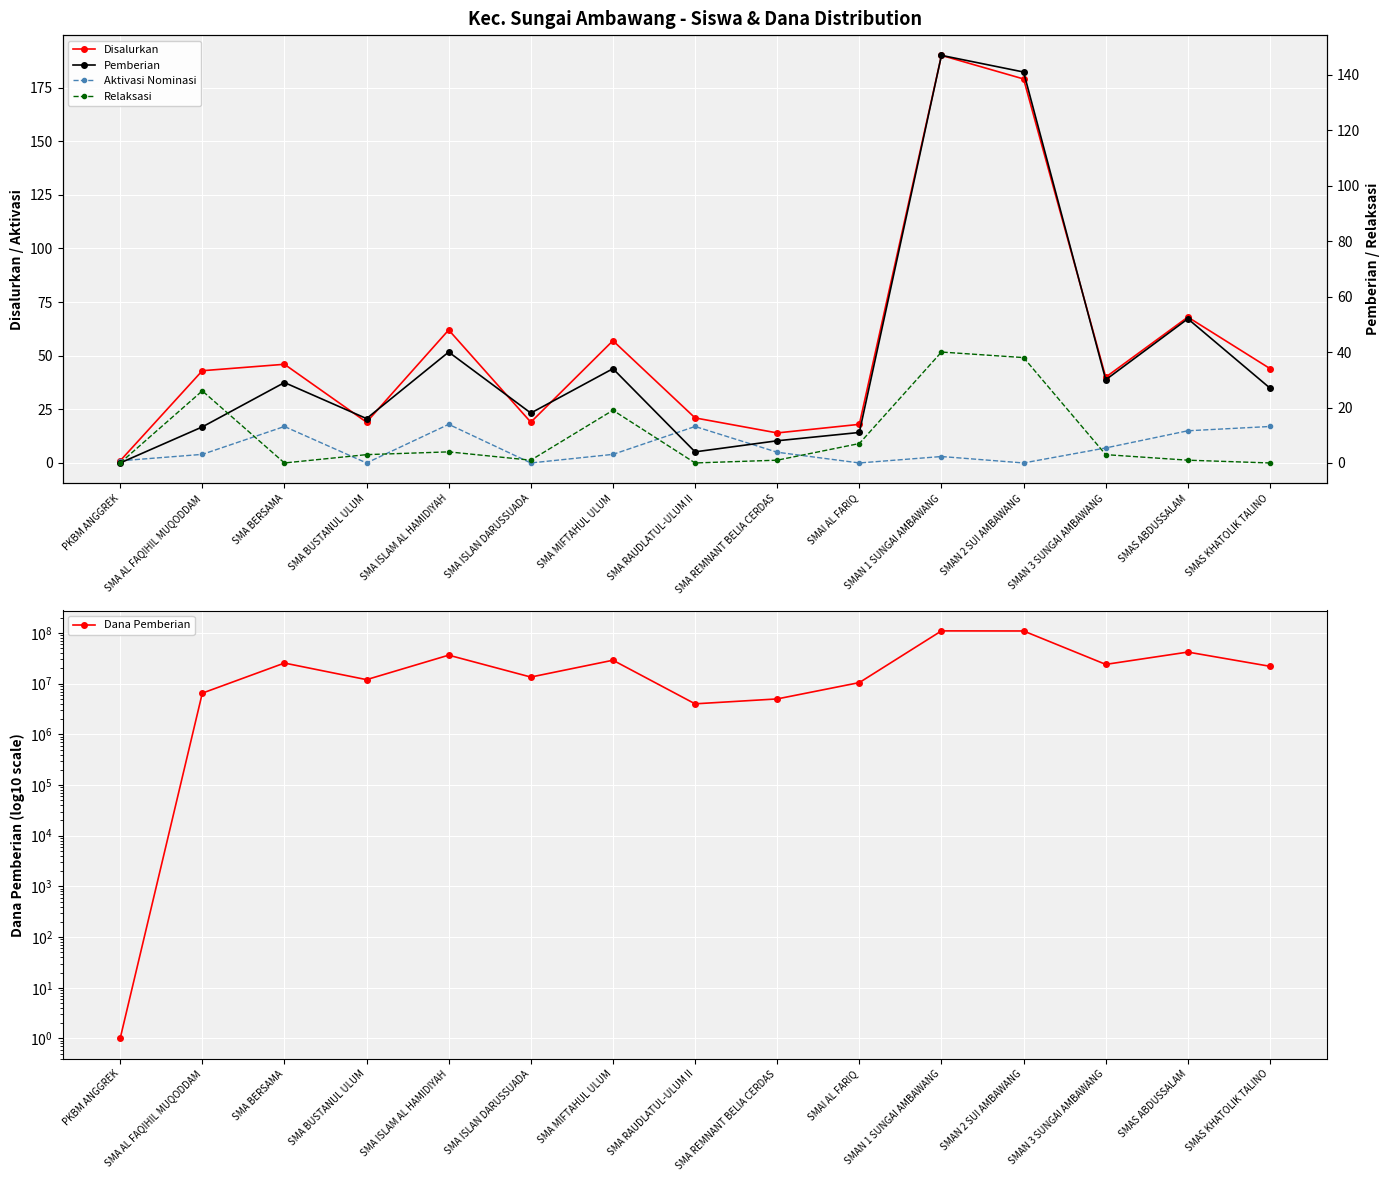

After their last crossing, which series has the higher values: Aktivasi Nominasi or Pemberian?

Pemberian